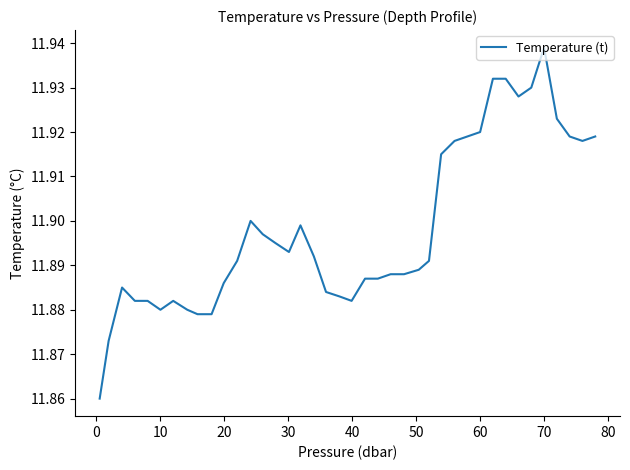

What is the average value?

11.9